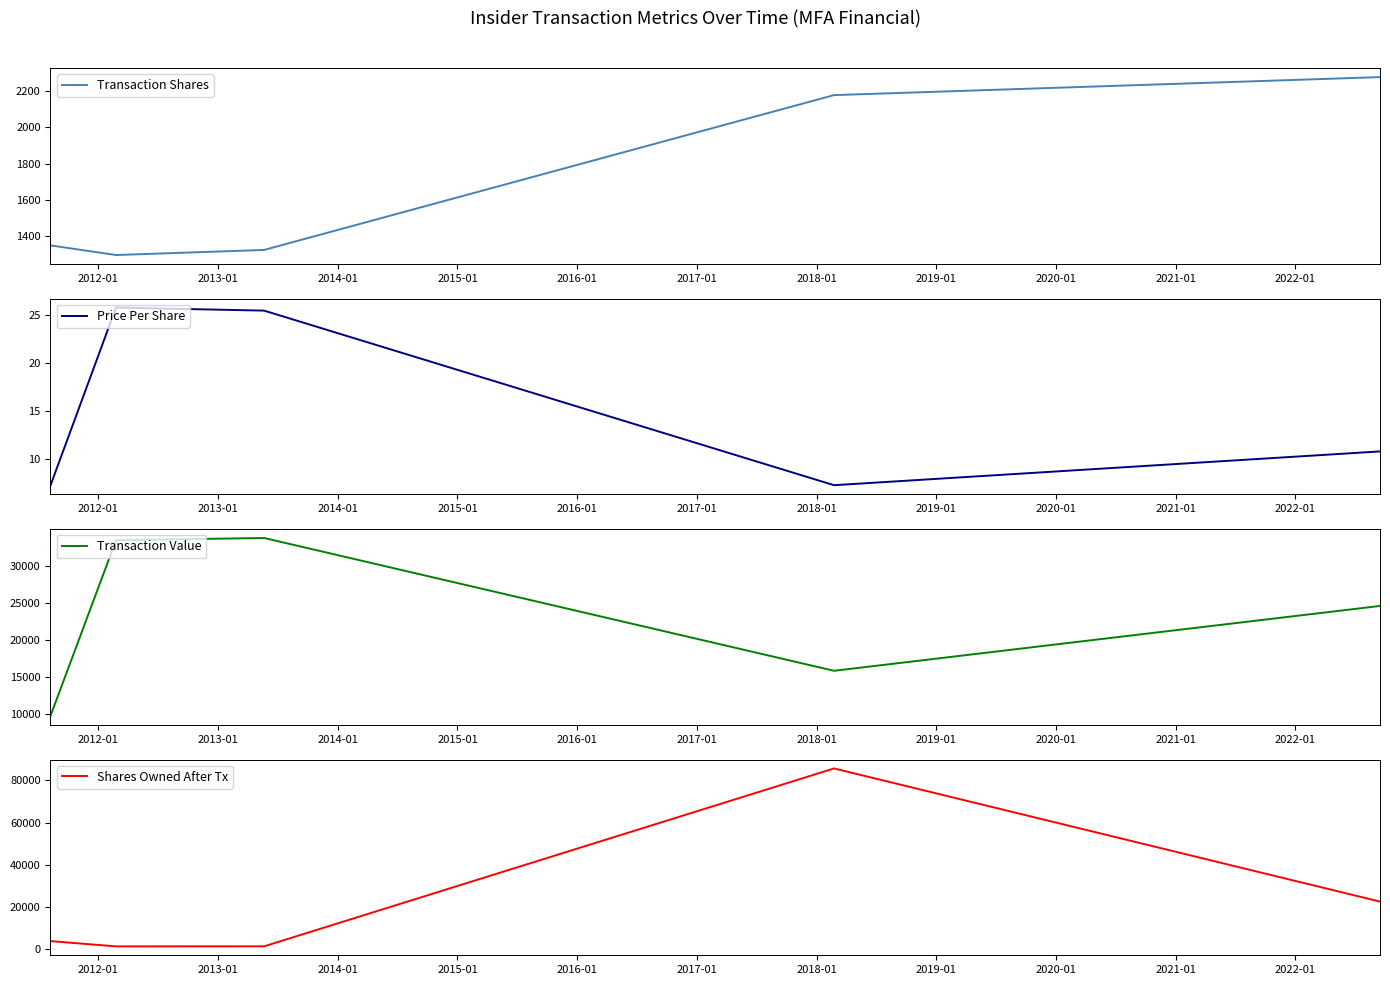

What is the lowest value of the Transaction Shares series?

1297